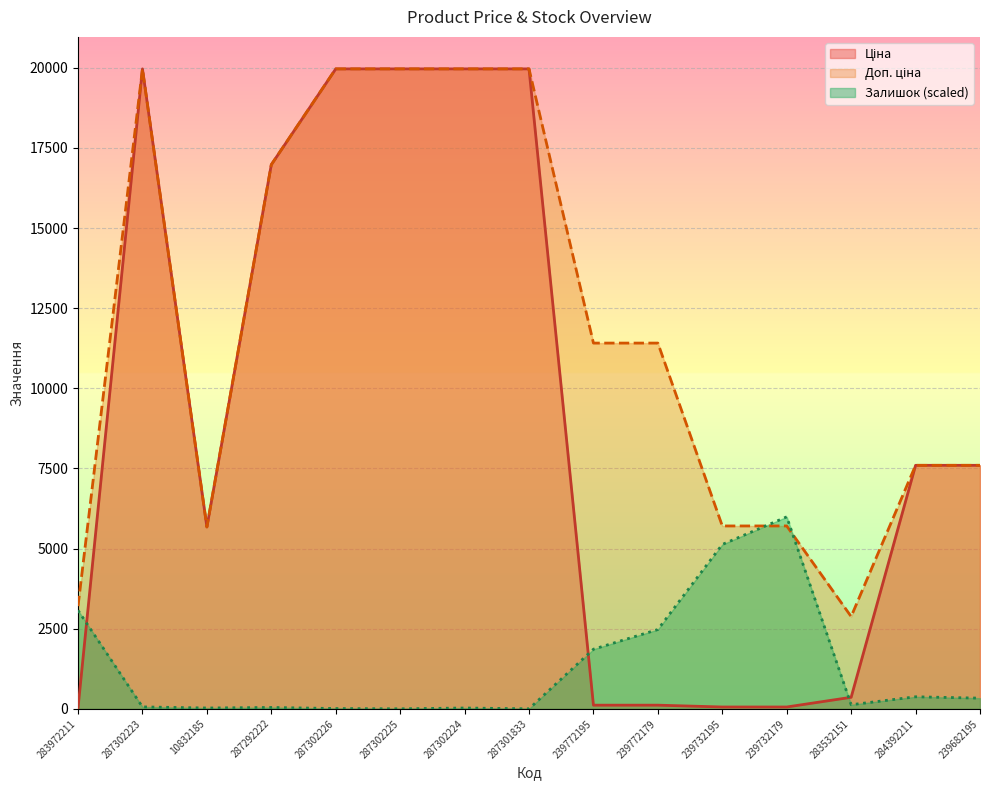

What are all the series names shown in the legend?

Ціна, Доп. ціна, Залишок